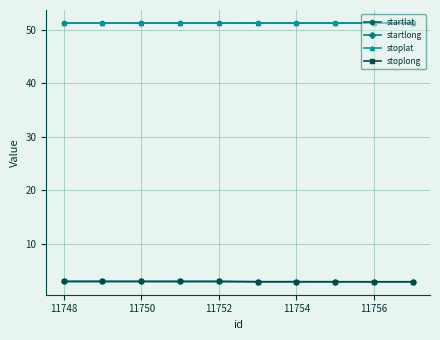

What is the minimum value shown in the chart?

2.8